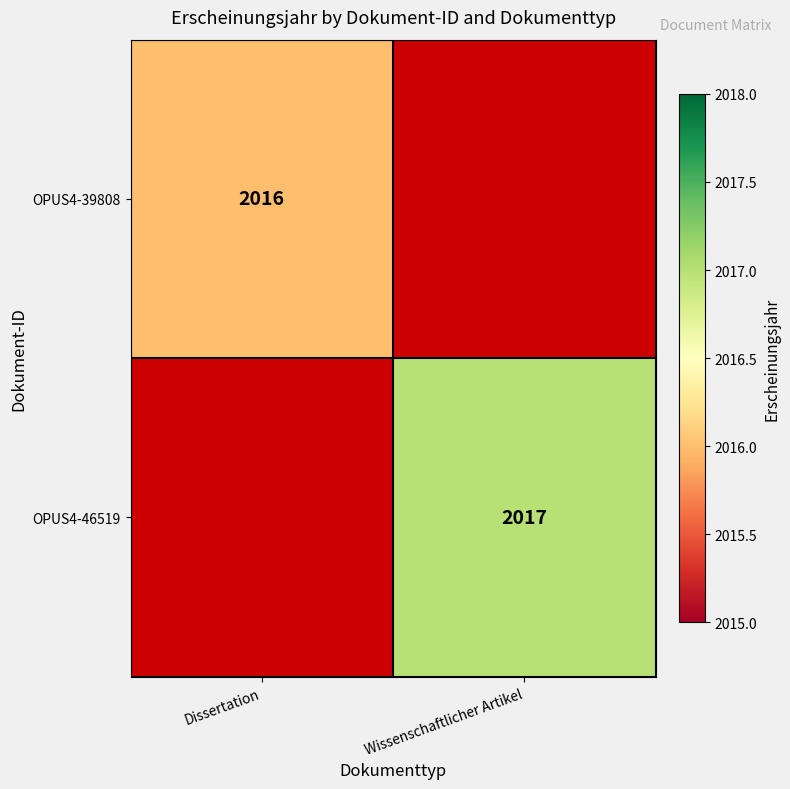

The OPUS4-46519 series shows 2017 at Wissenschaftlicher Artikel. True or false?

True